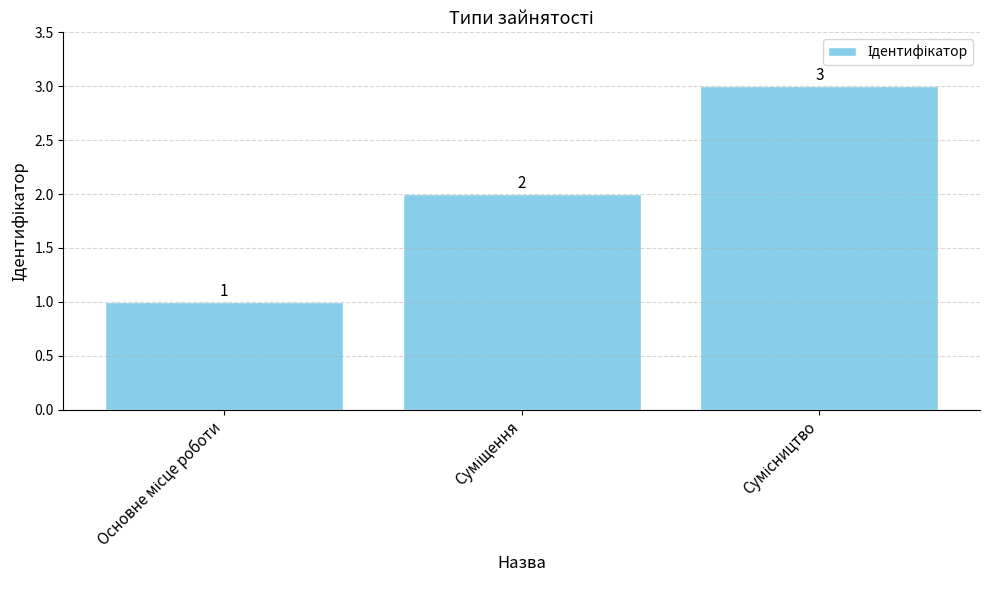

What is the value of the 2nd bar from the left?

2